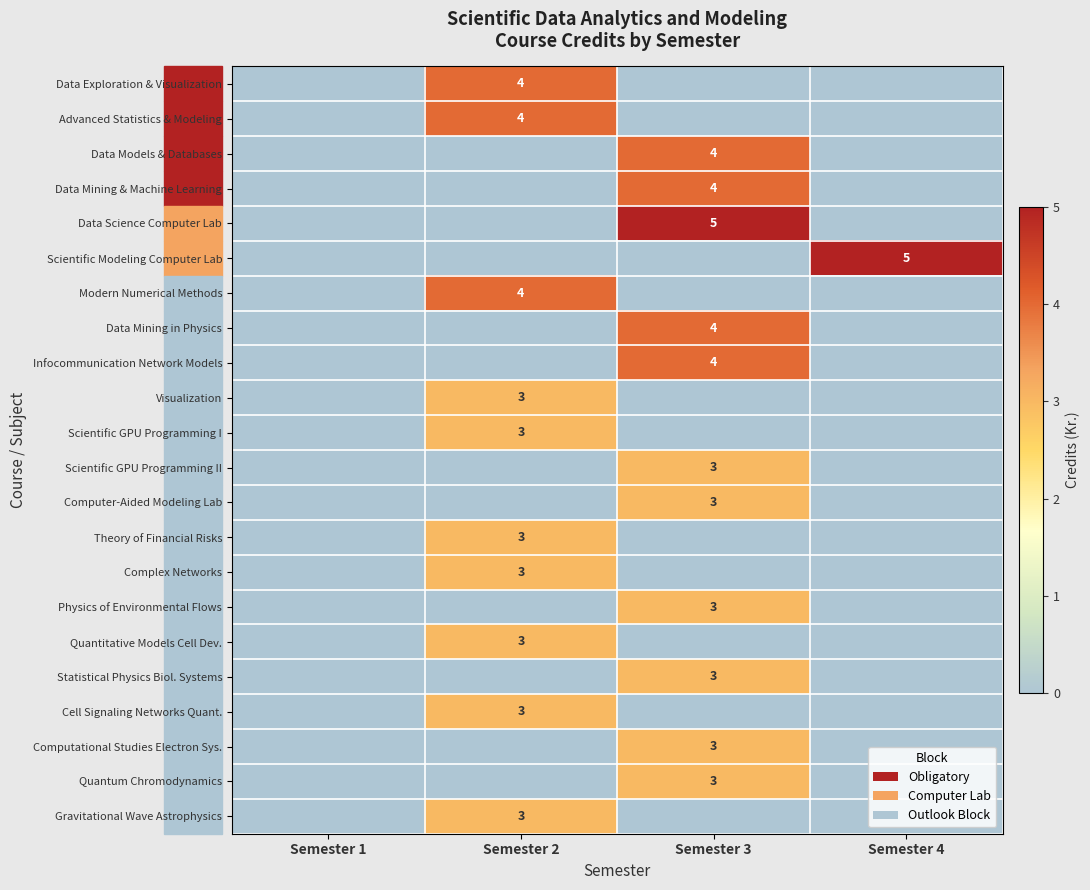

The value of Modern Numerical Methods at Semester 2 is 2. True or false?

False